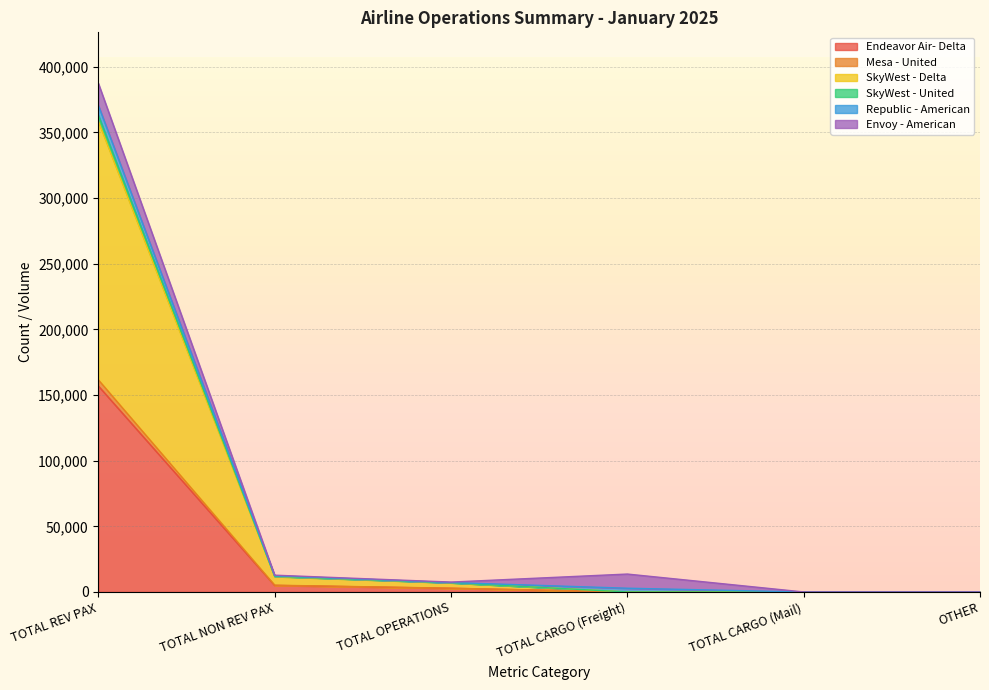

At which category is the sum across all series the highest?

TOTAL REV PAX